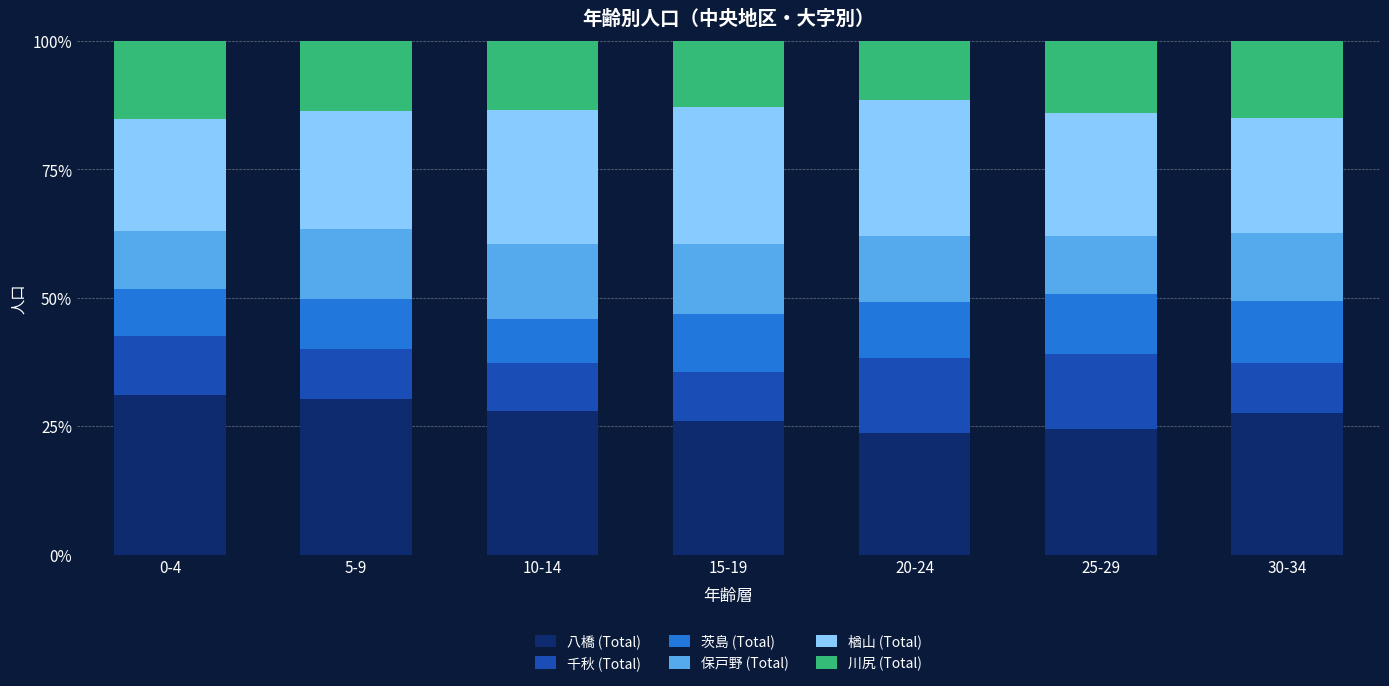

True or false: 八橋 (Total) has a value of 5.8 at 15-19.

False